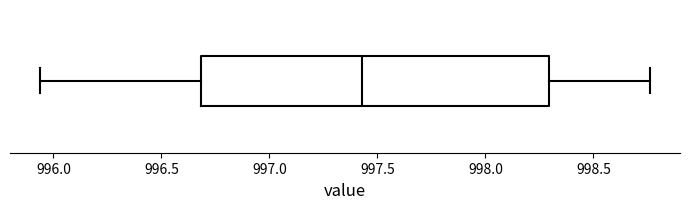

Where is the right edge of the box on the x-axis? The values are not printed on the chart, so give them approximately, as read against the axis.

998.30